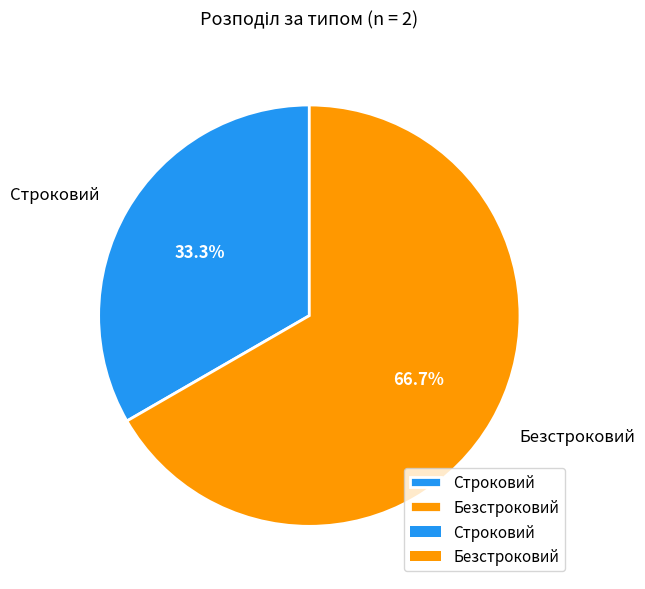

Is it true that Строковий is 46% of the pie?

False